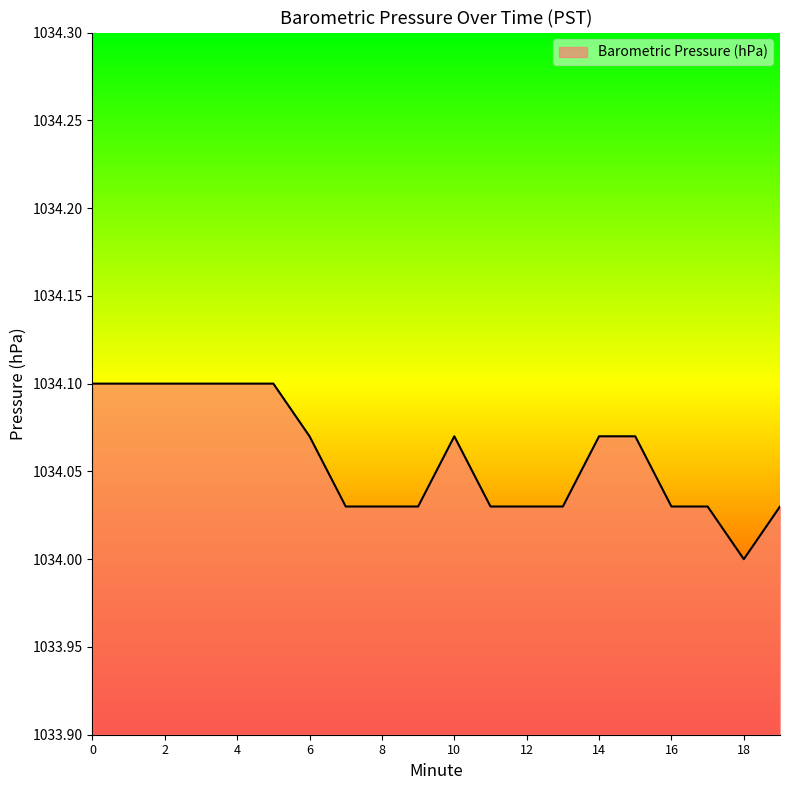

How many categories are shown in the chart?

20